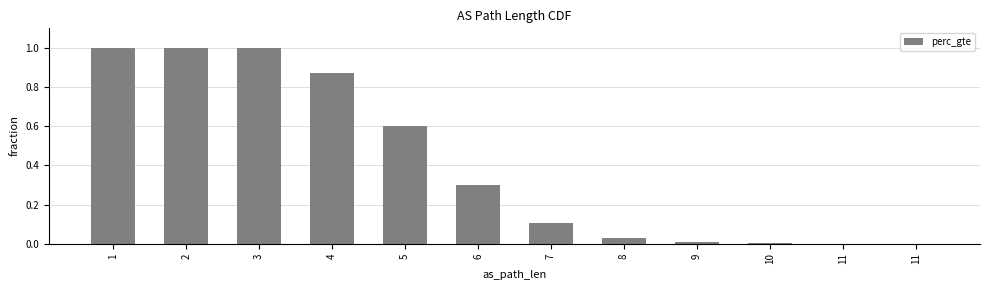

Which has a higher value, 9 or 2?

2